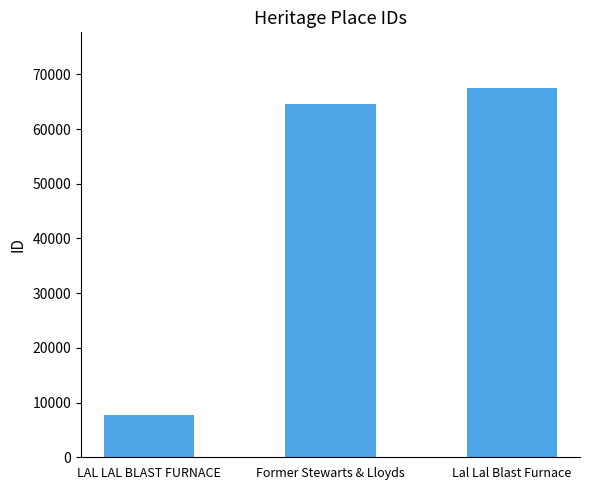

Rank the categories by value from lowest to highest.

LAL LAL BLAST FURNACE, Former Stewarts & Lloyds, Lal Lal Blast Furnace